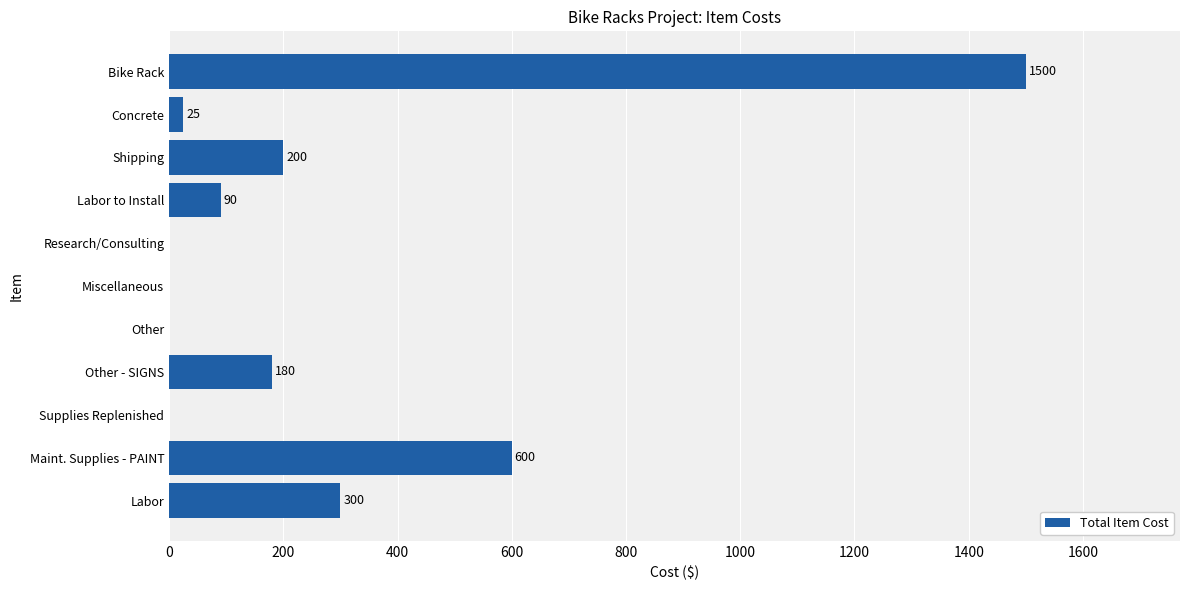

The value at Other is -486. True or false?

False